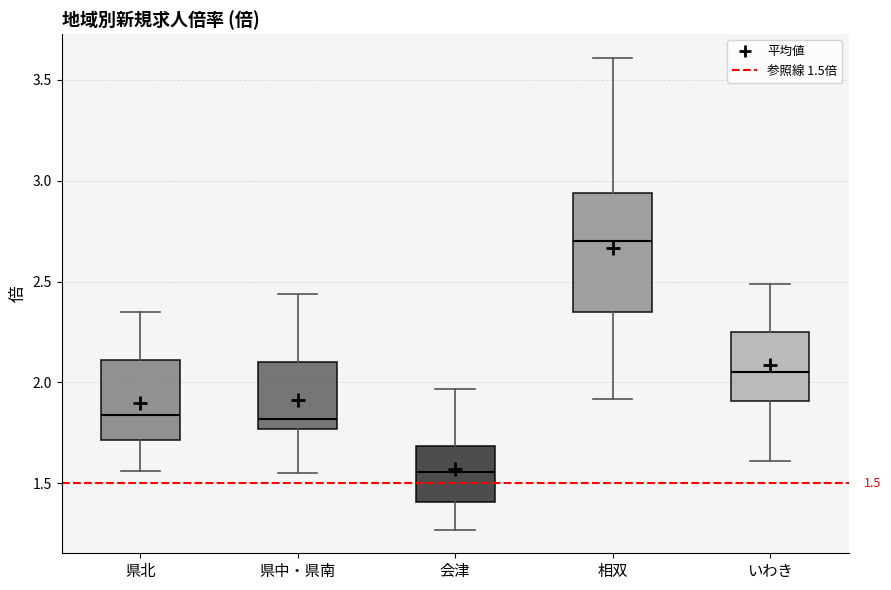

Which box is the tallest, from its lower edge to its upper edge?

相双